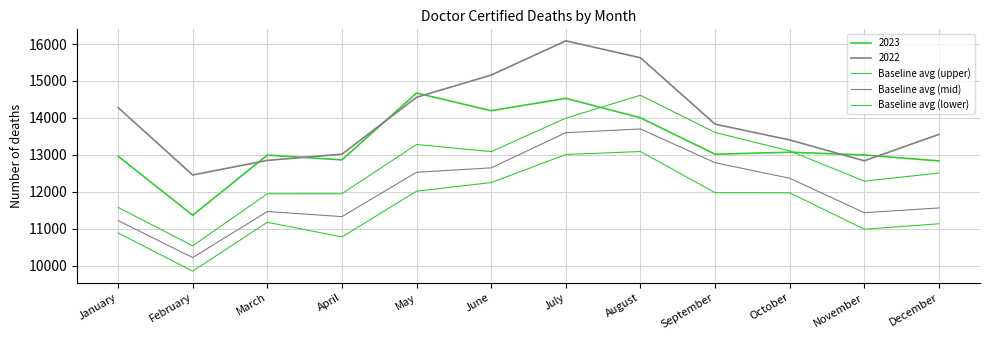

Where does the Baseline avg (lower) series first go above 11973?

May